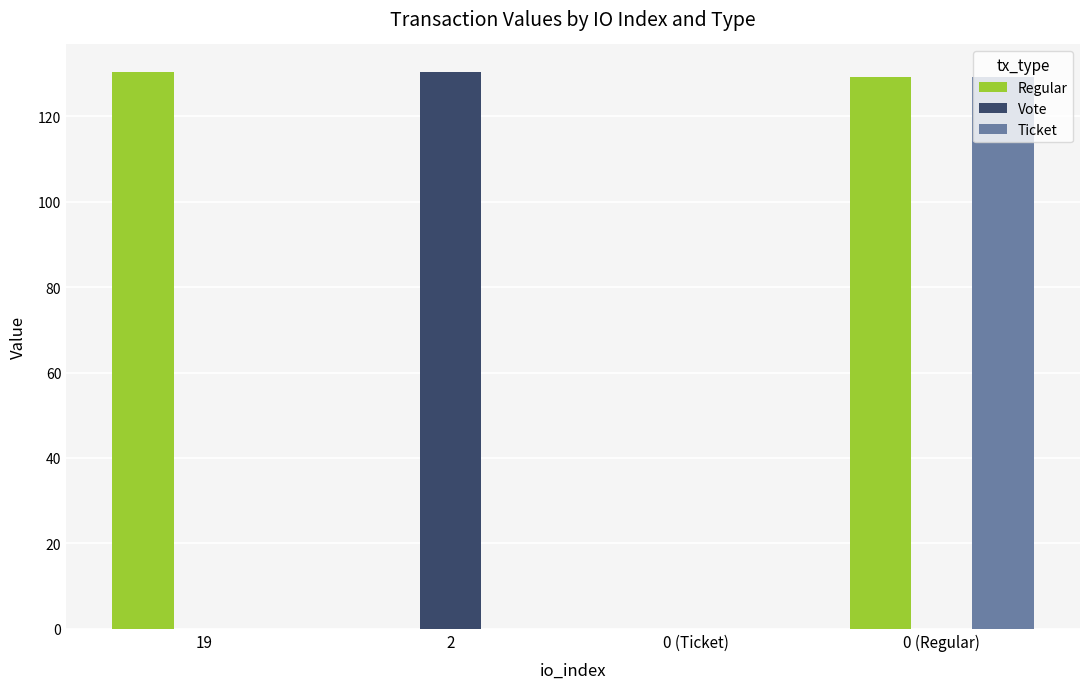

Which series has the largest total across all categories?

Regular